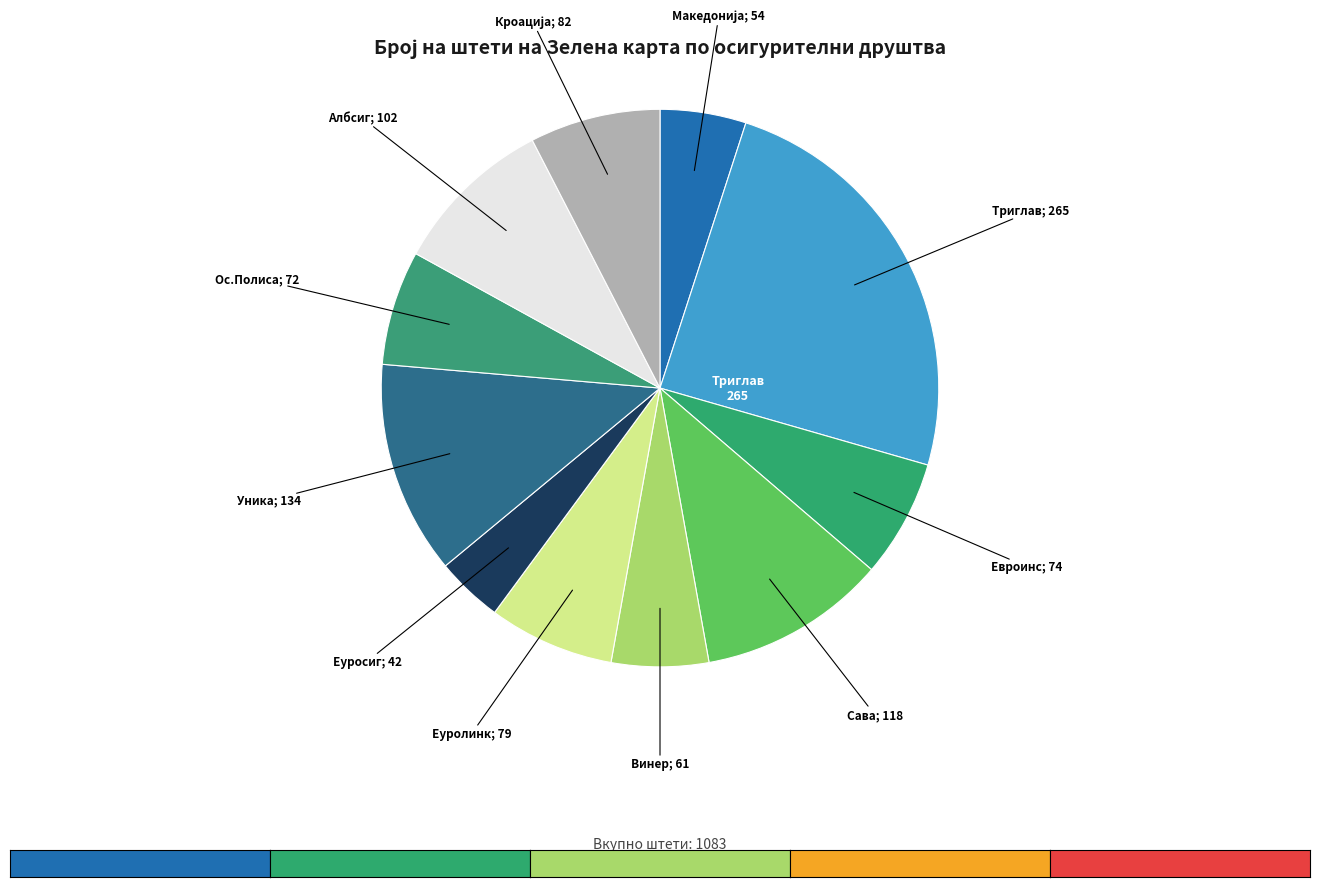

How many slices are in this pie chart?

11